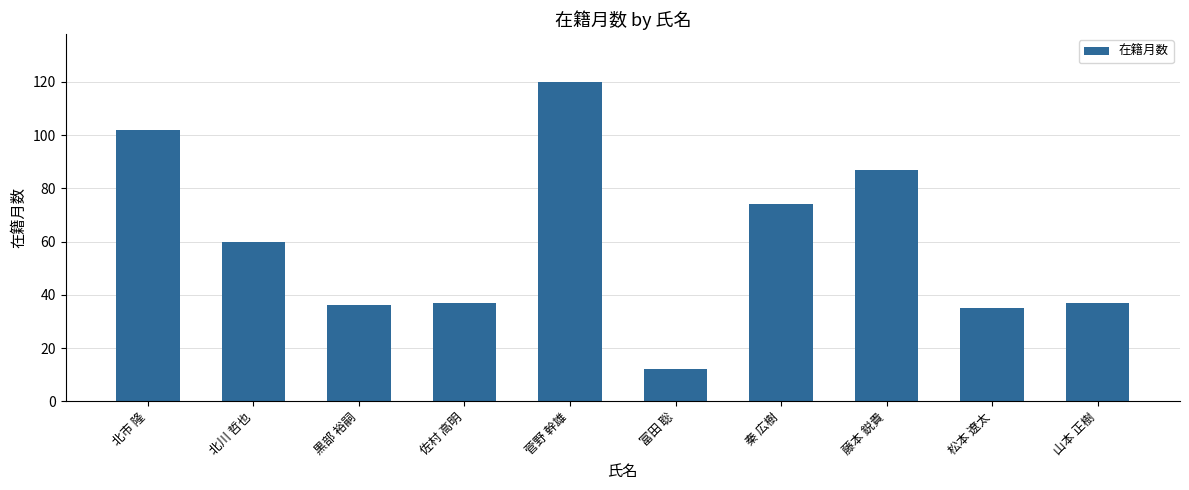

What is the difference between the maximum and minimum values?

108